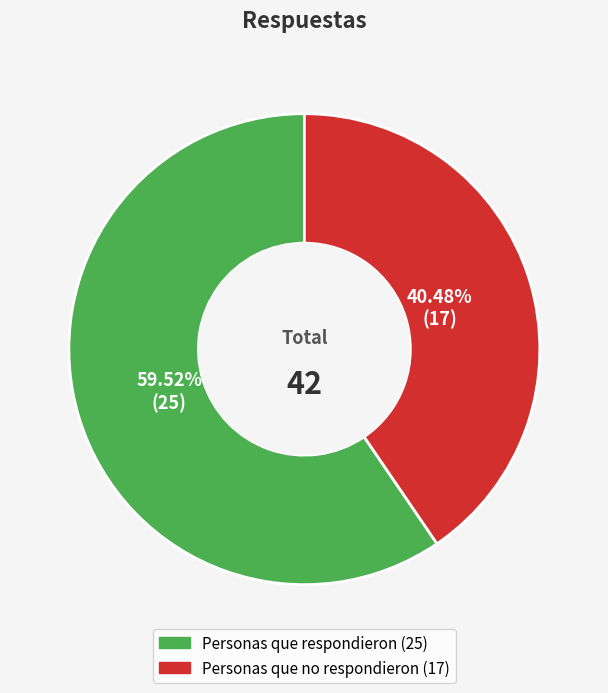

Approximately how many times larger is the value at Personas que no respondieron compared to Personas que respondieron?

0.7